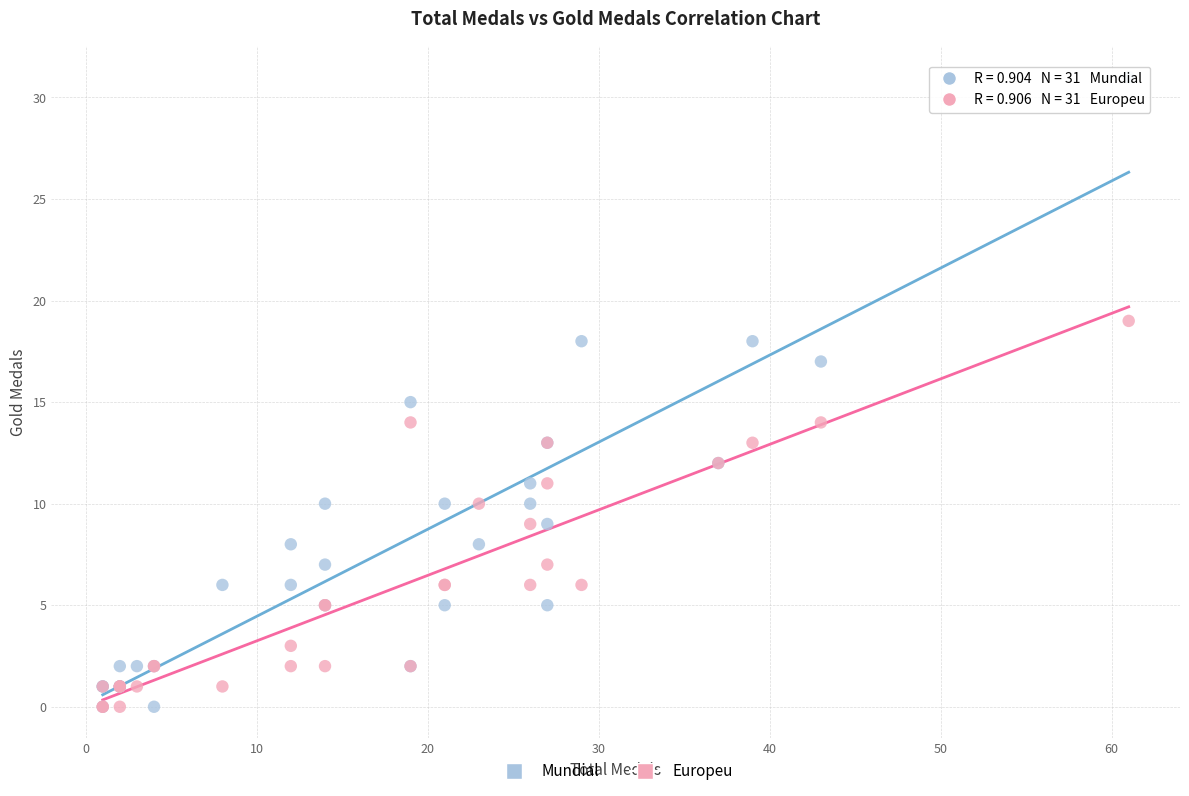

What are all the series names shown in the legend?

Mundial, Europeu